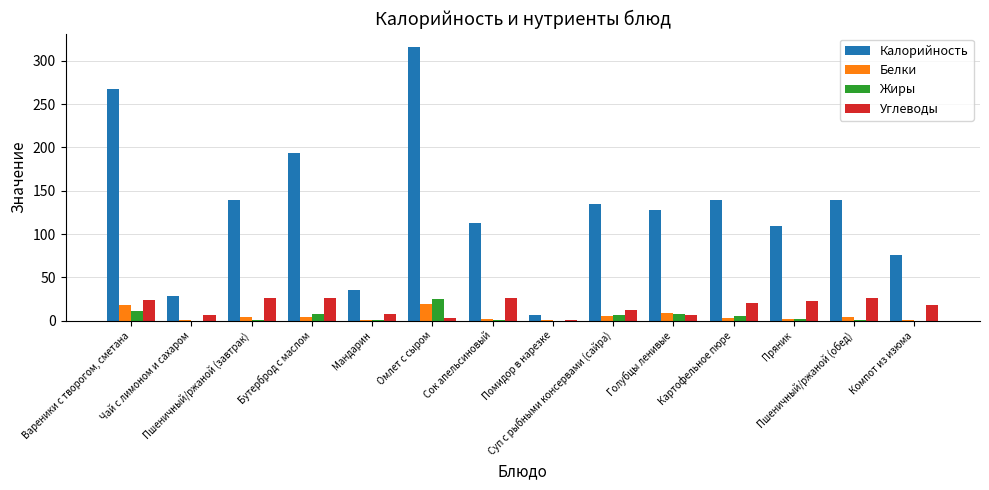

What are all the series names shown in the legend?

Калорийность, Белки, Жиры, Углеводы